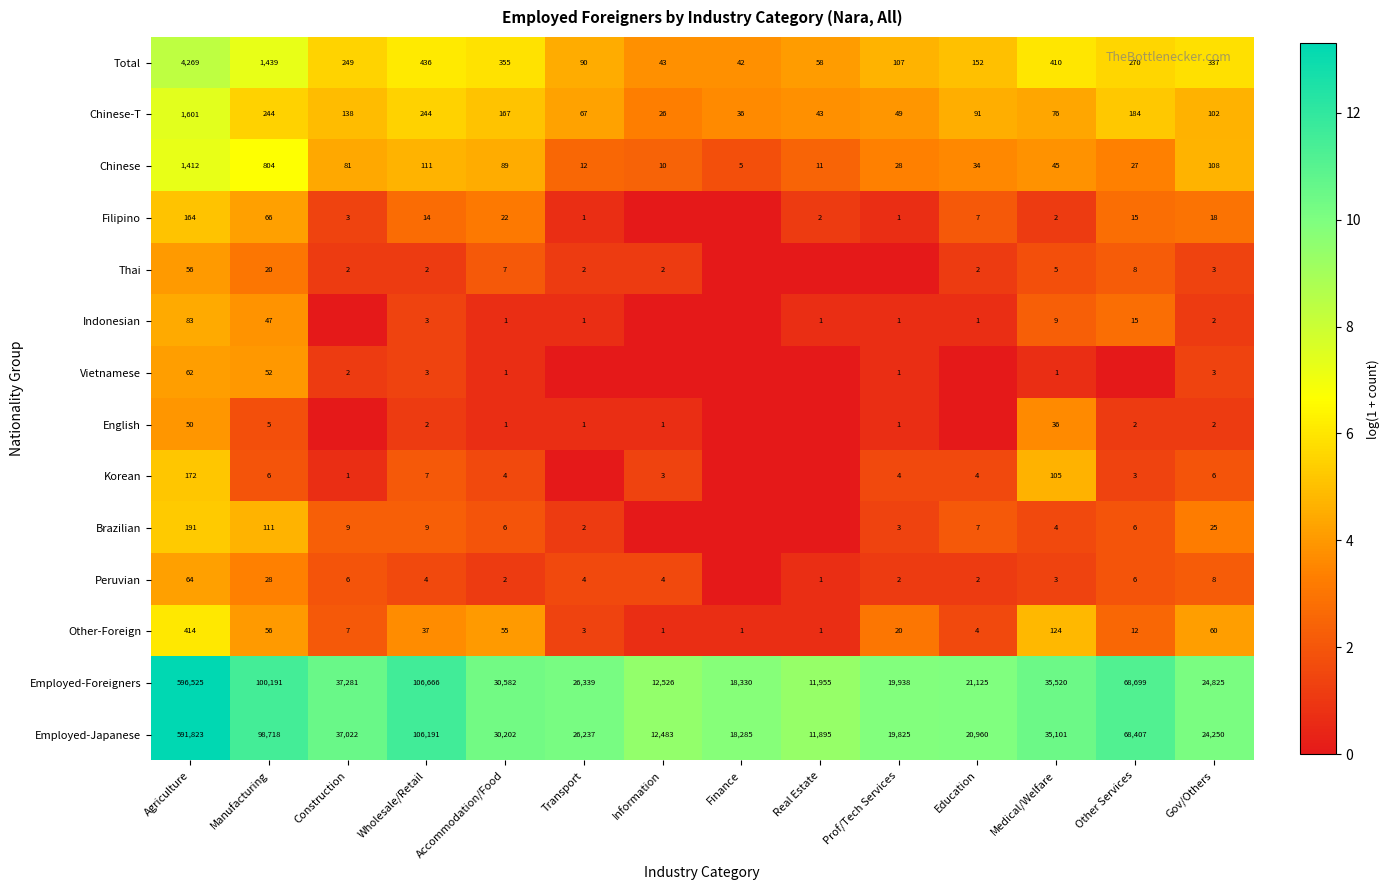

What is the spread (max minus min) of values at Accommodation/Food?

30581